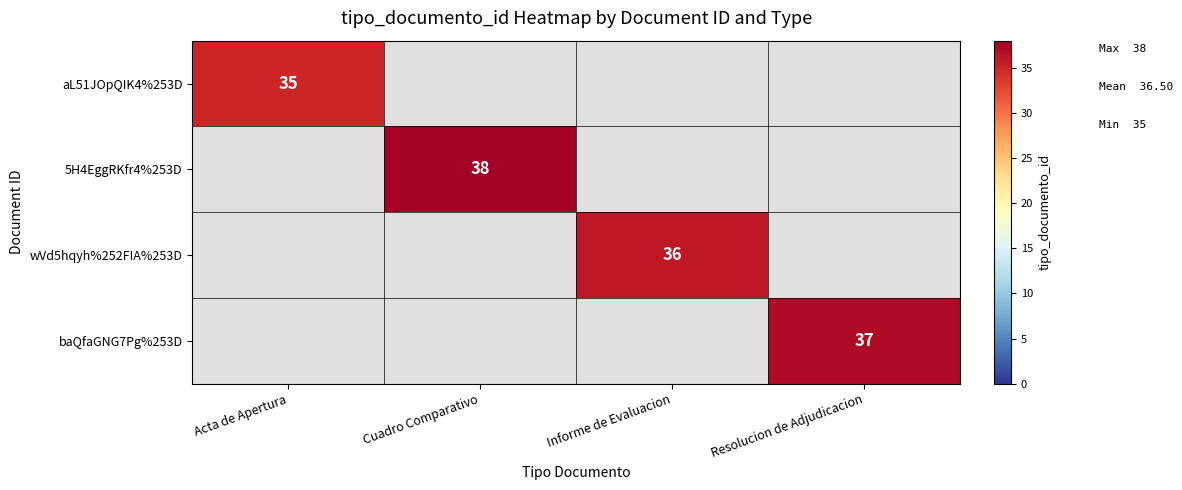

The wVd5hqyh%252FIA%253D series shows 22.0 at Informe de Evaluacion. True or false?

False